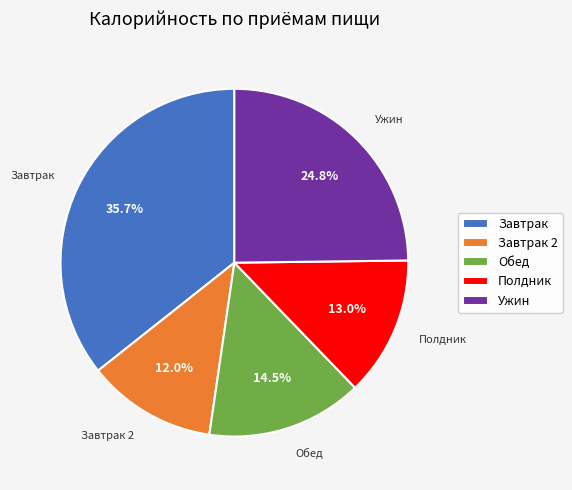

What percentage is NOT represented by Завтрак 2?

88.0%